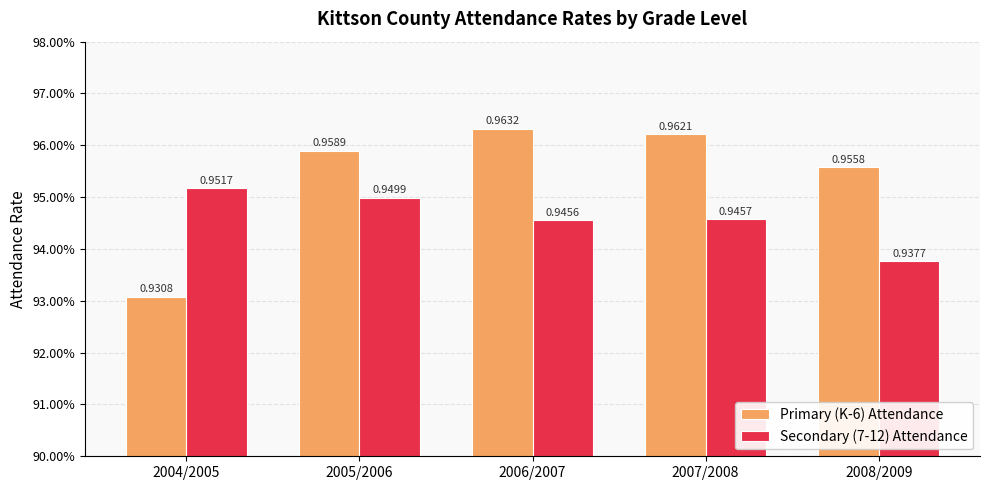

What value does the Primary (K-6) Attendance series have at 2004/2005?

0.9